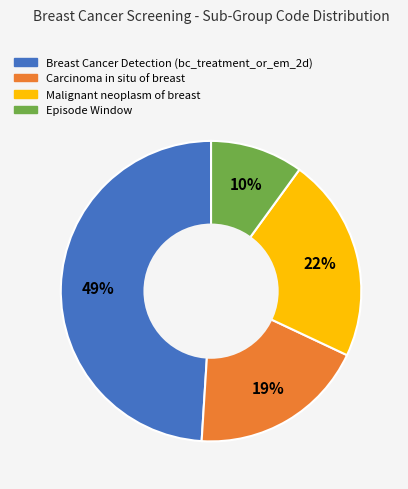

To the nearest percent, what is the average slice percentage?

25%